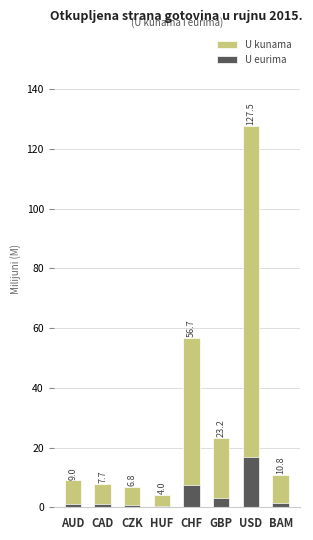

Reading left to right, list all the values displayed in this chart.

U kunama: 9.0	7.7	6.8	4.0	56.7	23.2	127.5	10.8
U eurima: 1.2	1.0	0.9	0.5	7.5	3.1	16.9	1.4